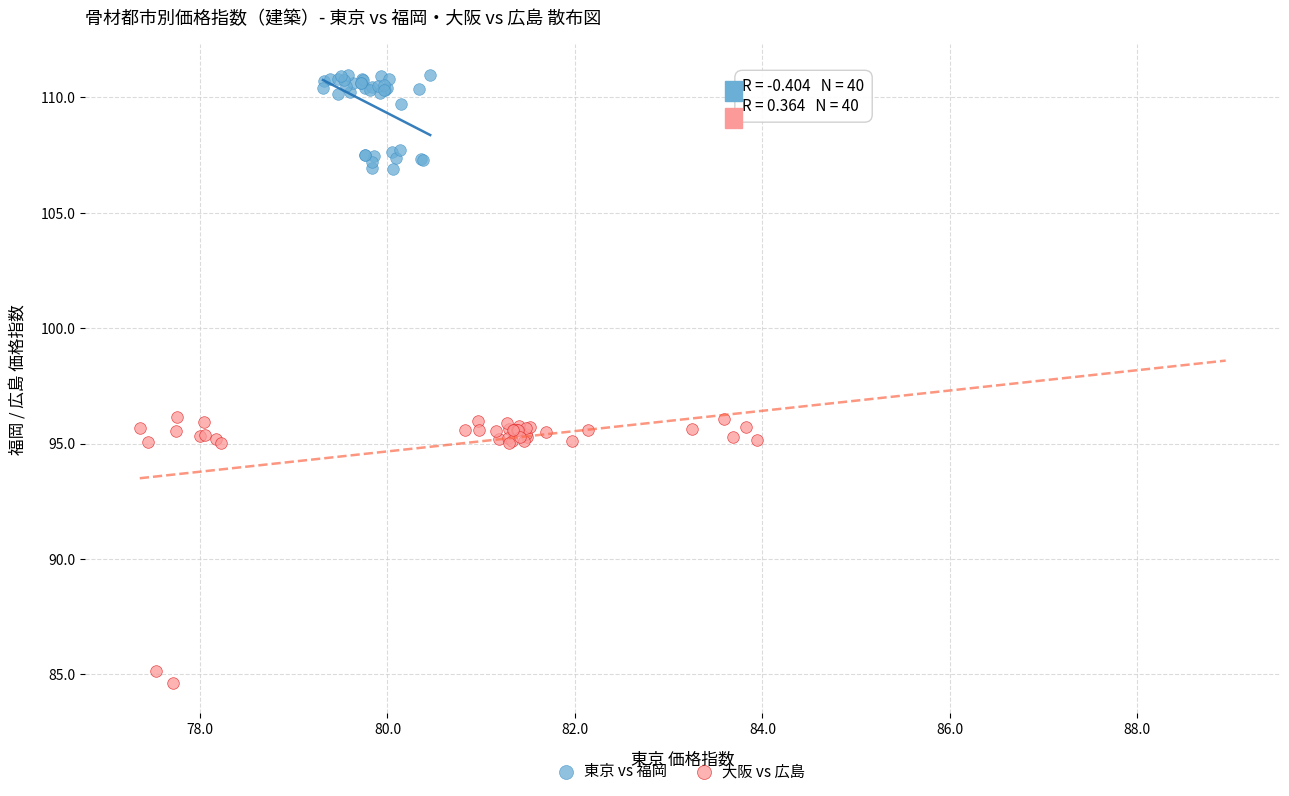

Which series reaches the minimum Y coordinate?

大阪 vs 広島